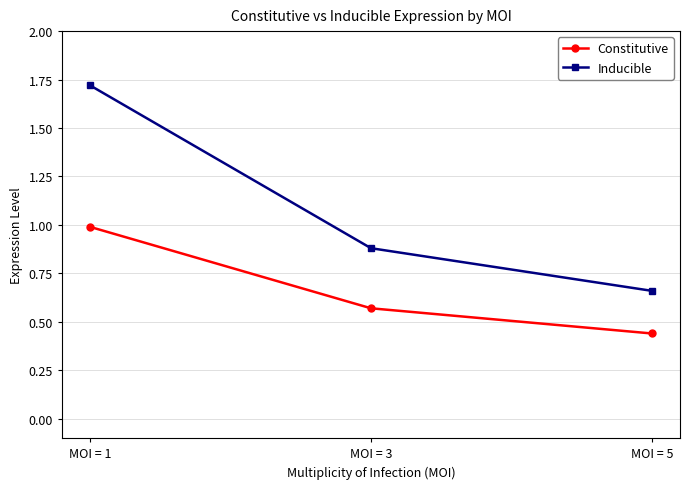

How many series are shown in this chart?

2